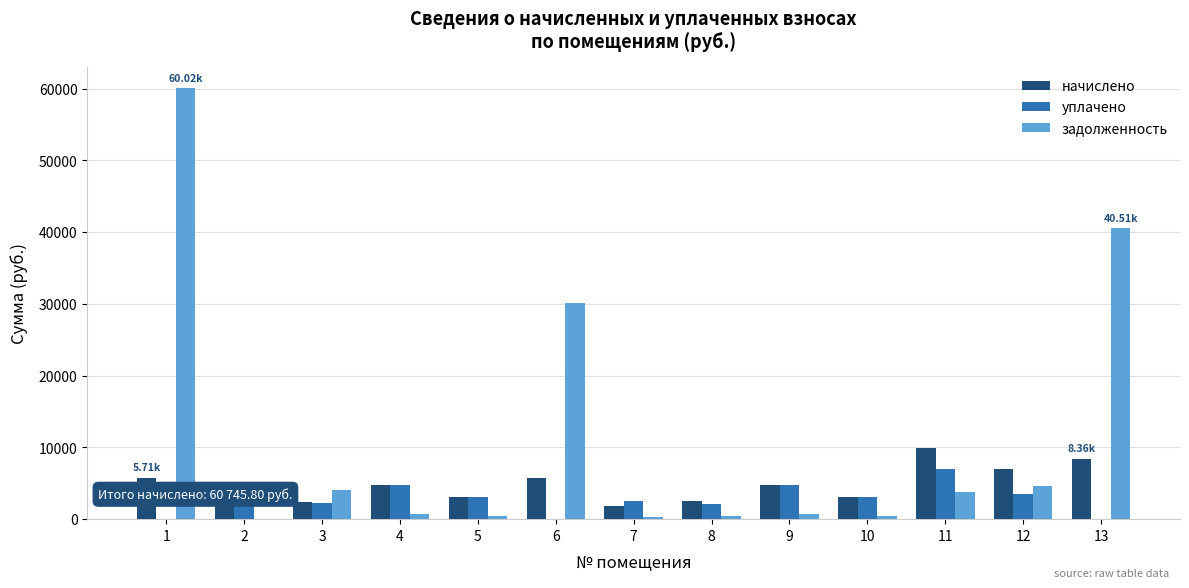

Which series has the largest total across all categories?

задолженность